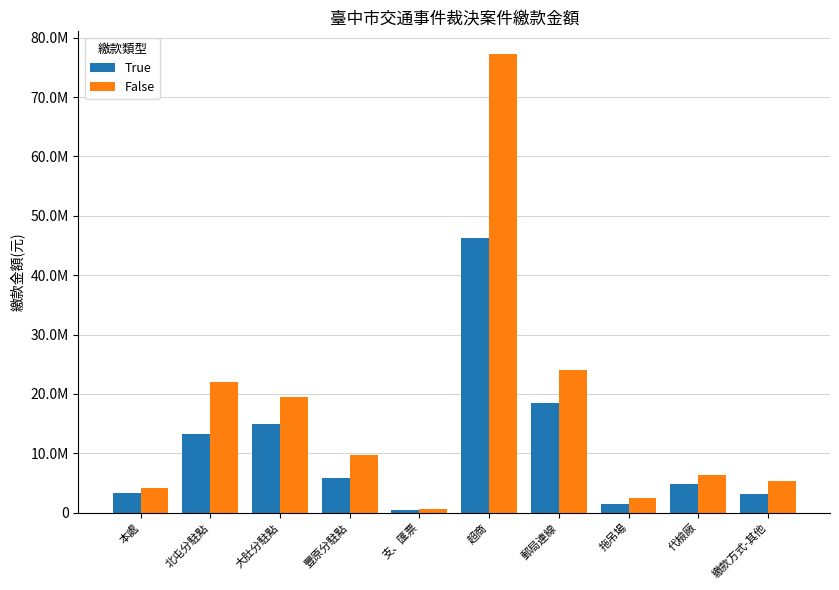

Which series changed the most between 超商 and 代檢廠?

False